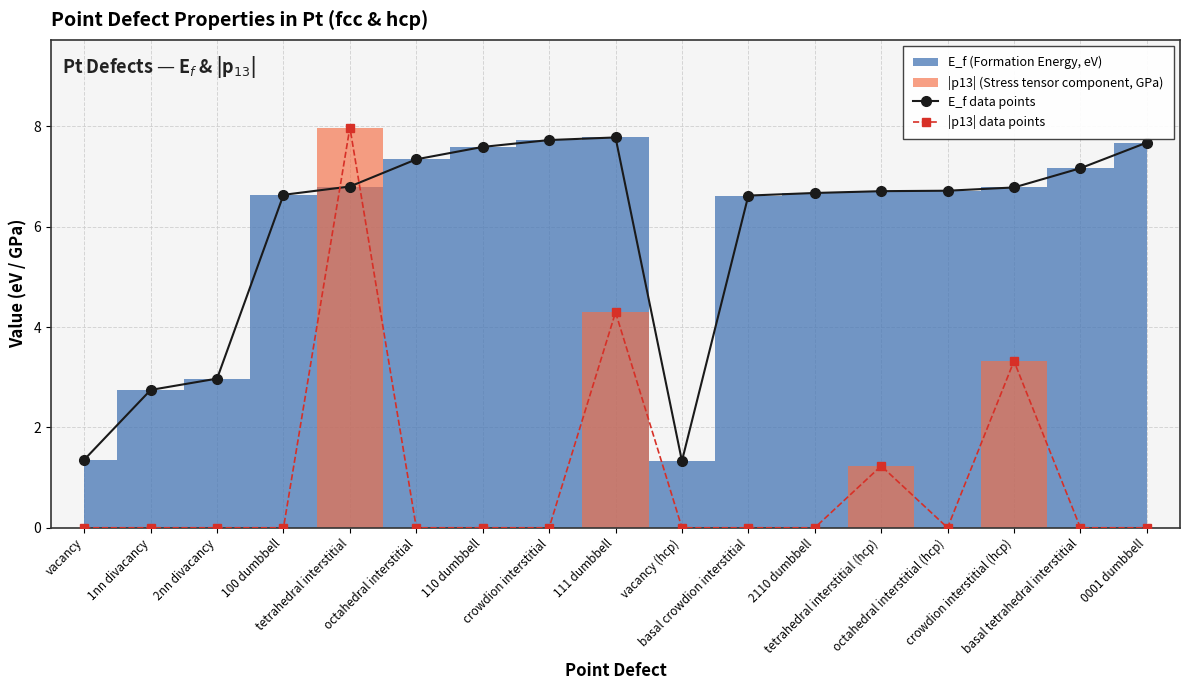

At 2110 dumbbell, list the series in order from largest to smallest.

E_f data points, |p13| data points